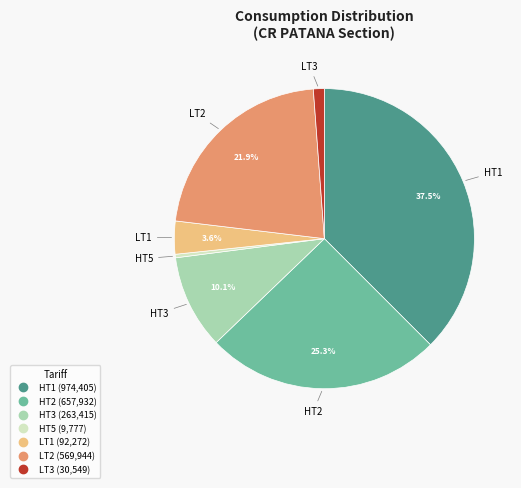

Between HT1 and LT1, which is larger?

HT1